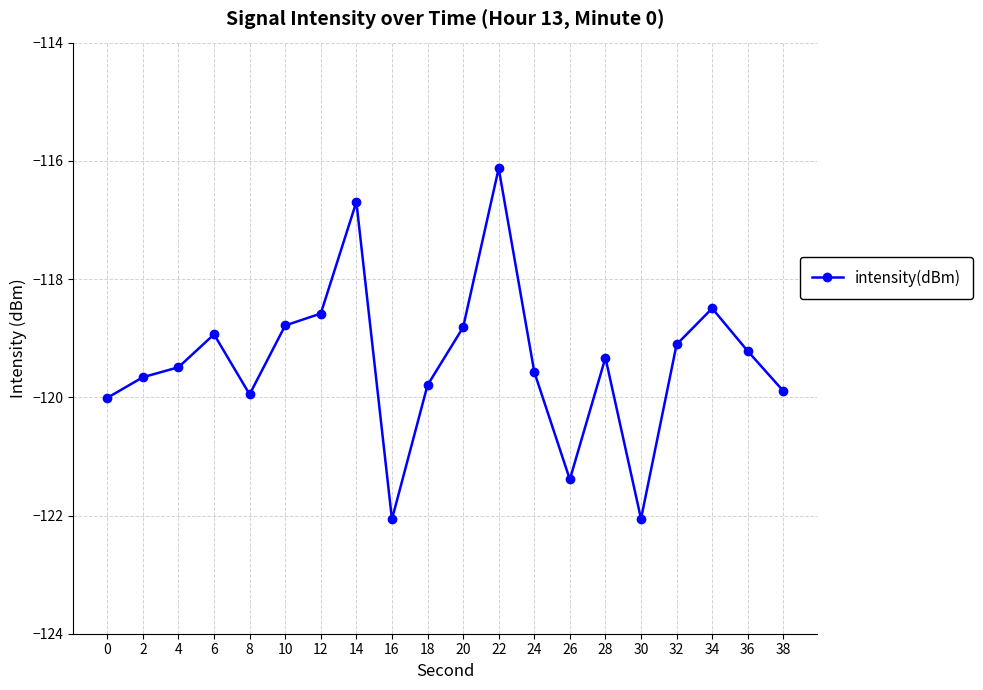

What value does the data have at 36?

-119.2